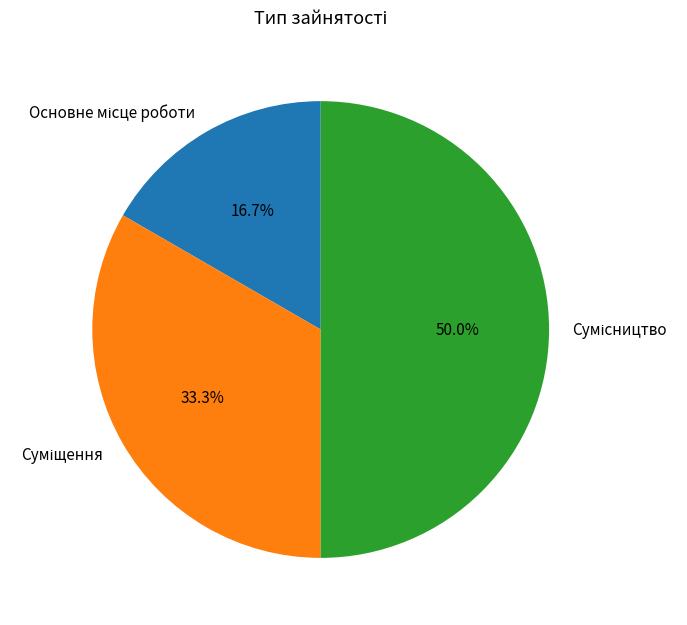

Does Суміщення account for over 50% of the chart?

No